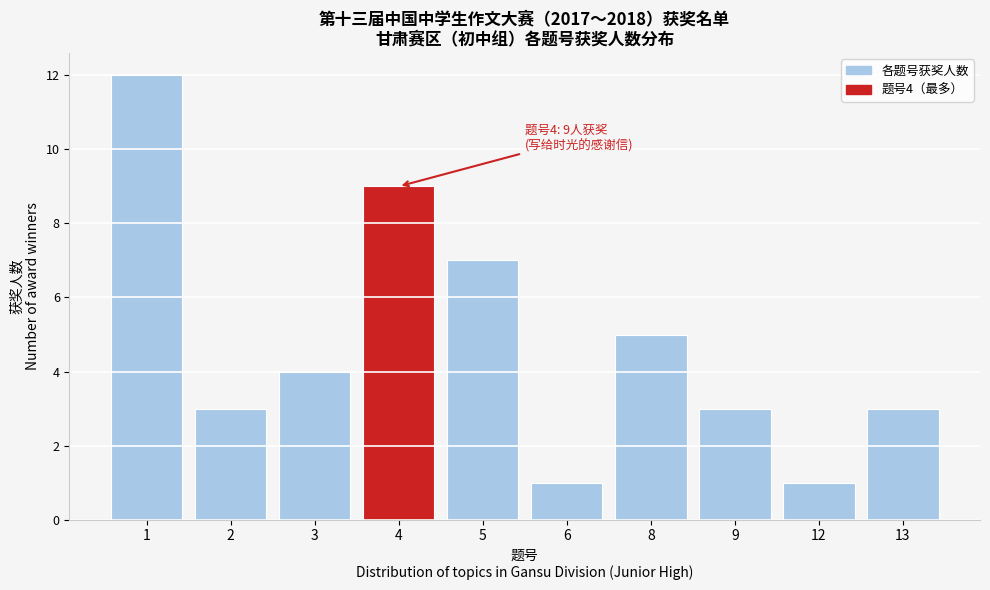

Reading left to right, what are all the values shown in this chart?

1=12	2=3	3=4	4=9	5=7	6=1	8=5	9=3	12=1	13=3